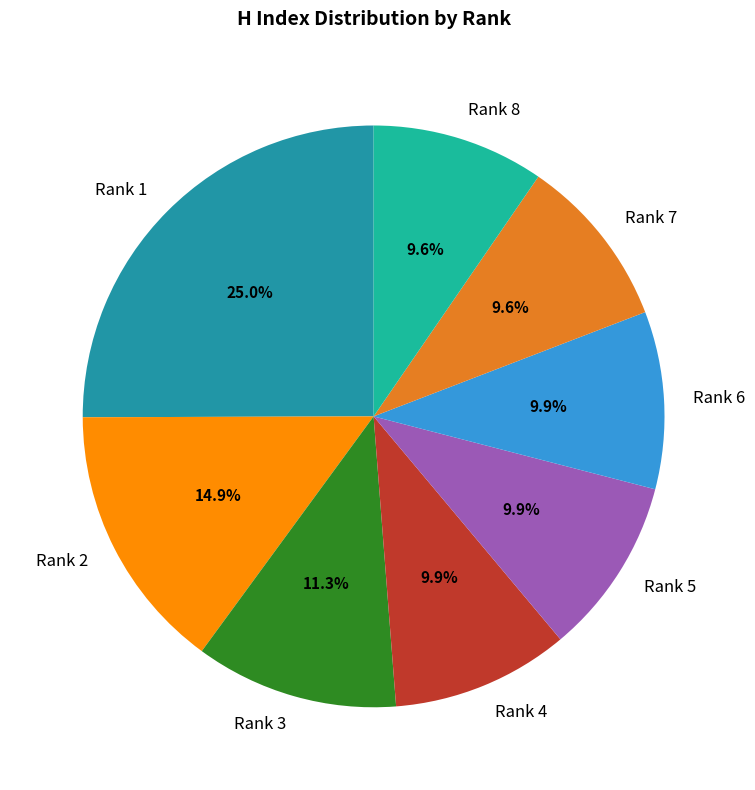

Which has a higher value, Rank 7 or Rank 3?

Rank 3